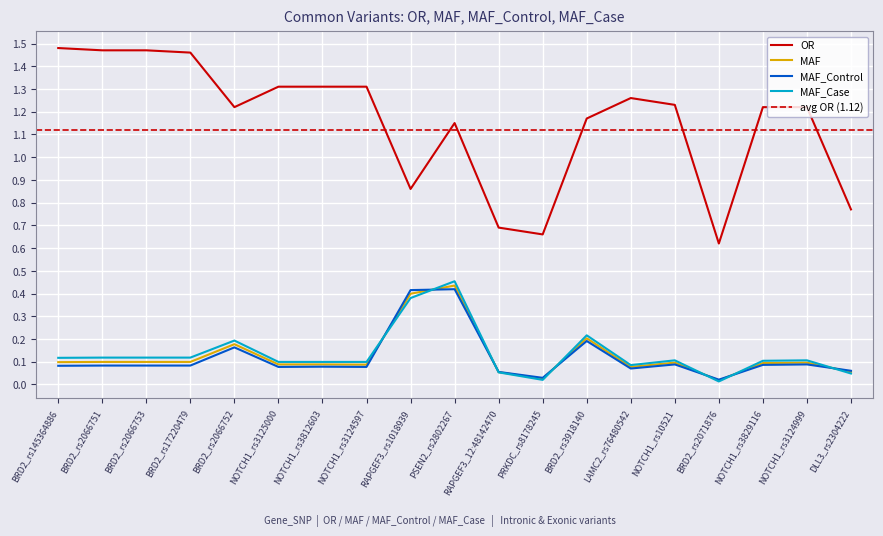

Read the MAF_Control value at NOTCH1_rs3829116.

0.1